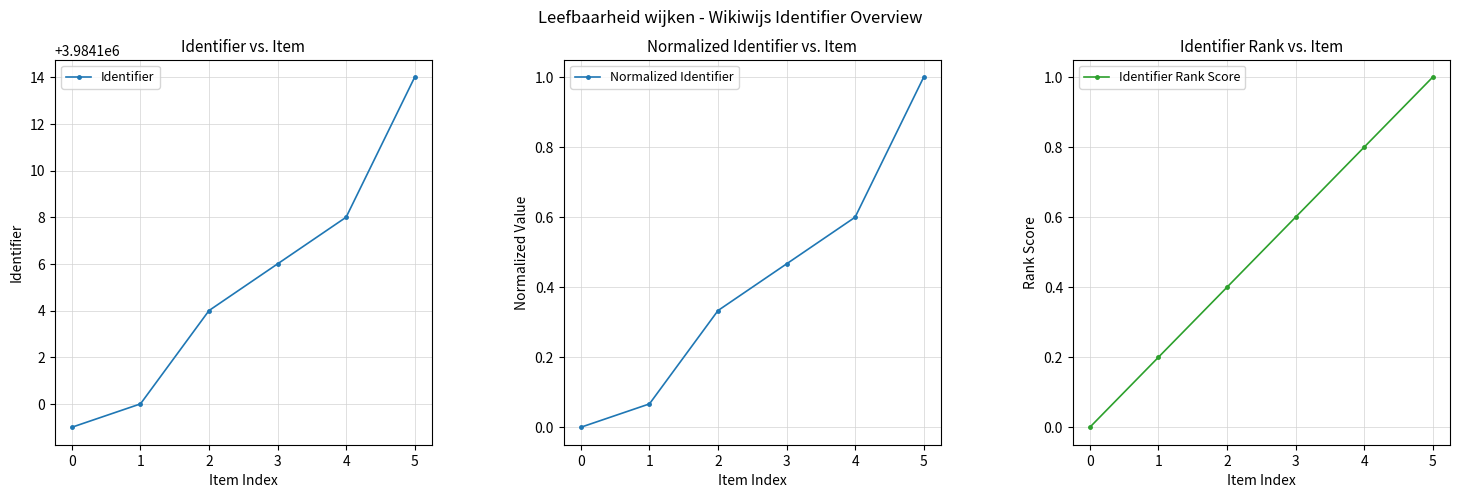

What value does the Identifier Rank Score series have at 2?

0.4